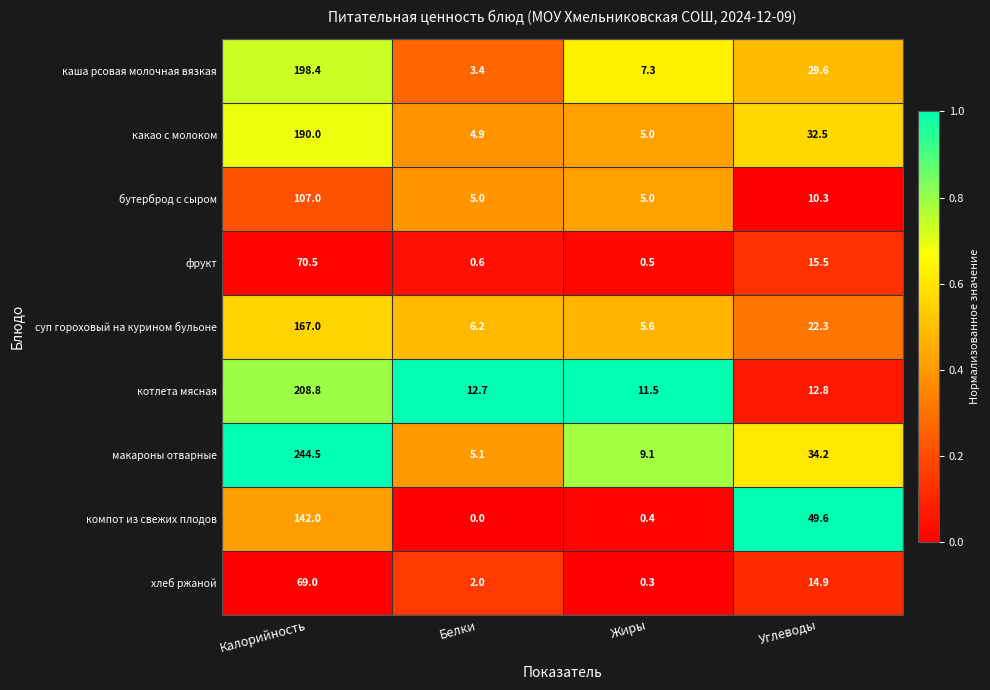

True or false: бутерброд с сыром has a value of 5.0 at Белки.

True